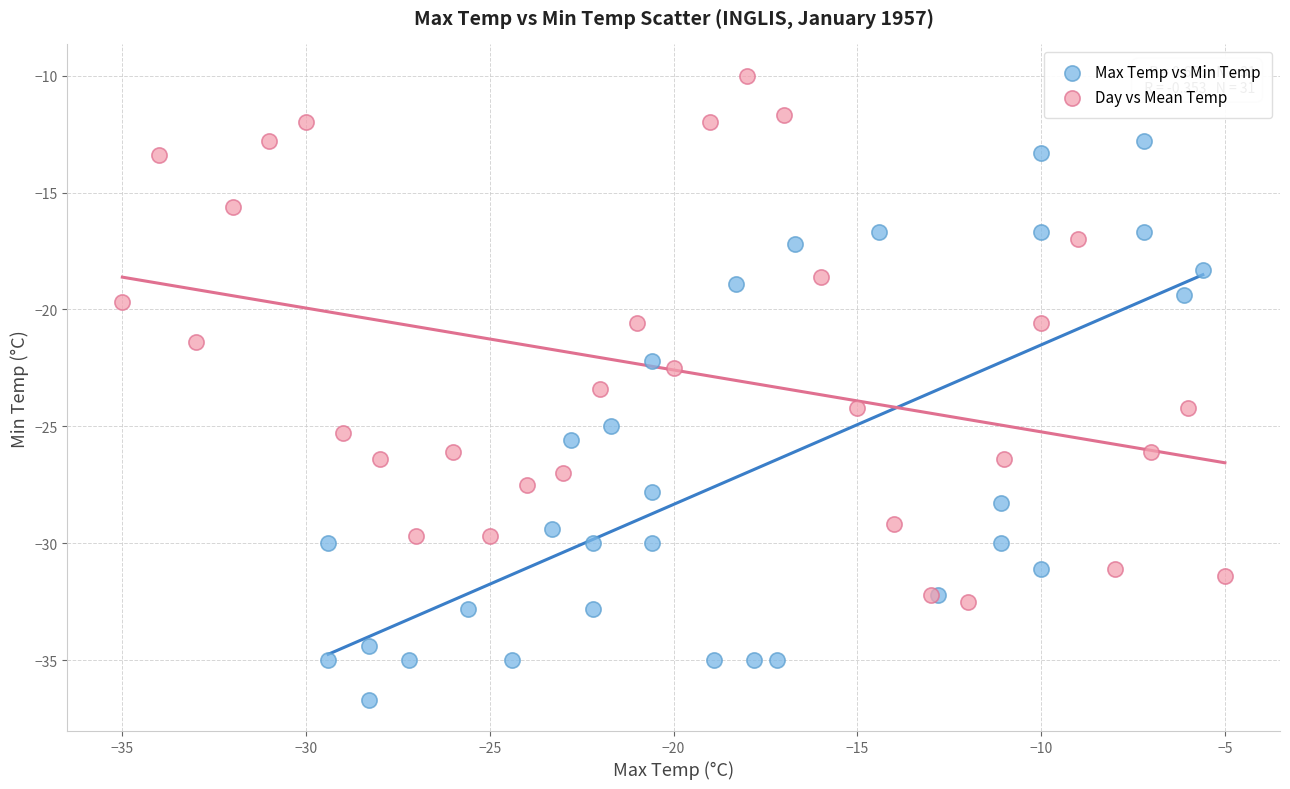

What are all the series names shown in the legend?

Max Temp vs Min Temp, Day vs Mean Temp